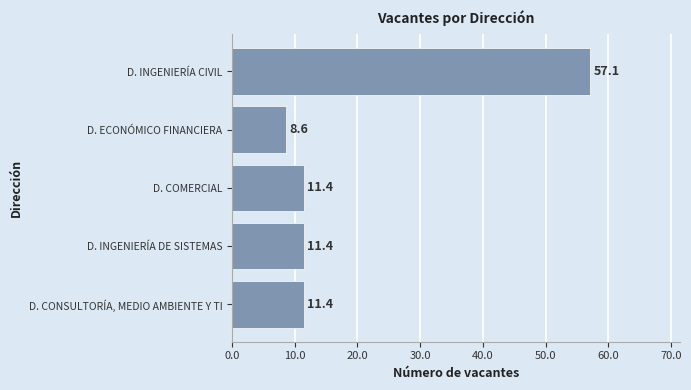

What is the sum of all values?

100.0